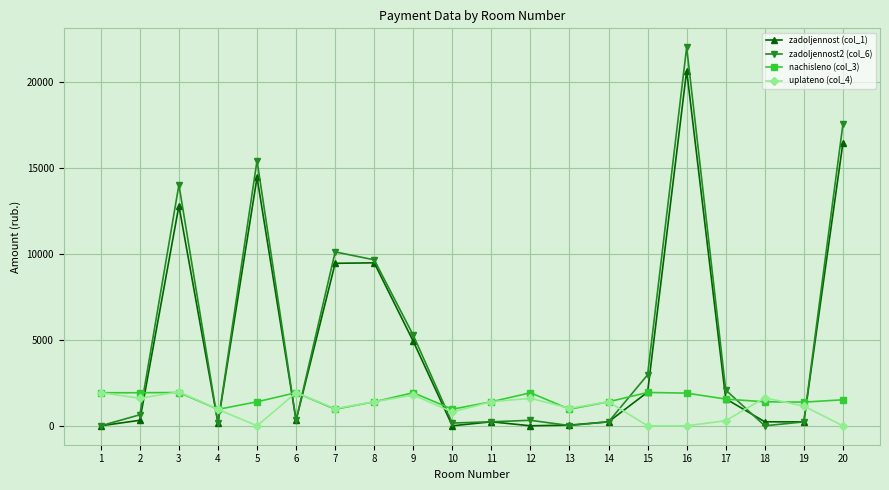

True or false: zadoljennost (col_1) and uplateno (col_4) intersect in this chart.

True